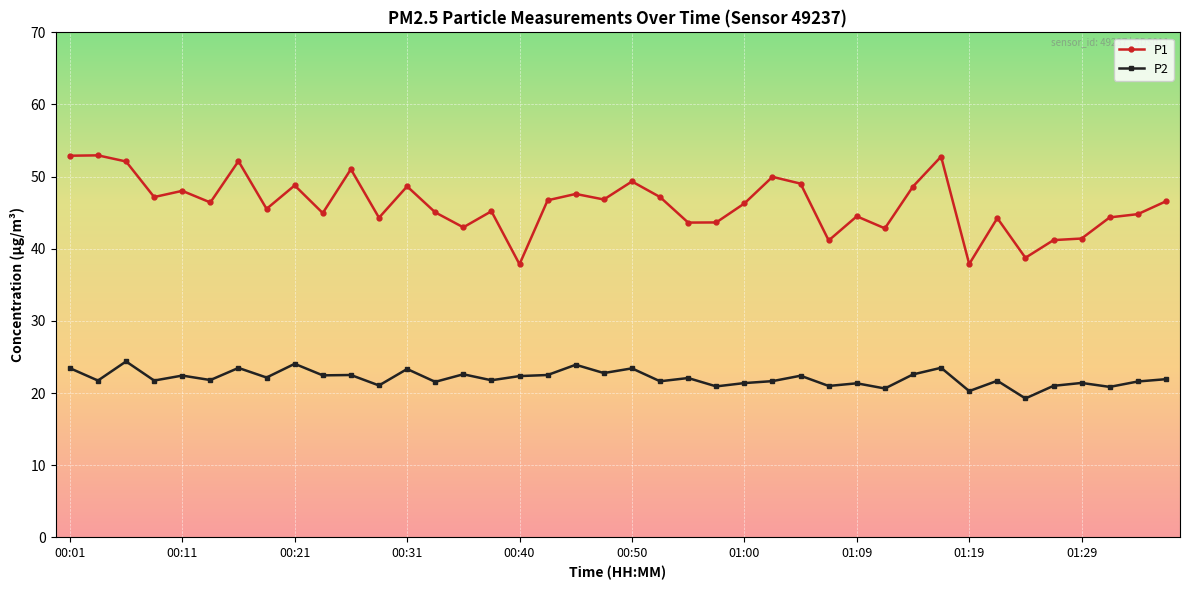

What is the sum of all P2 values?

882.5